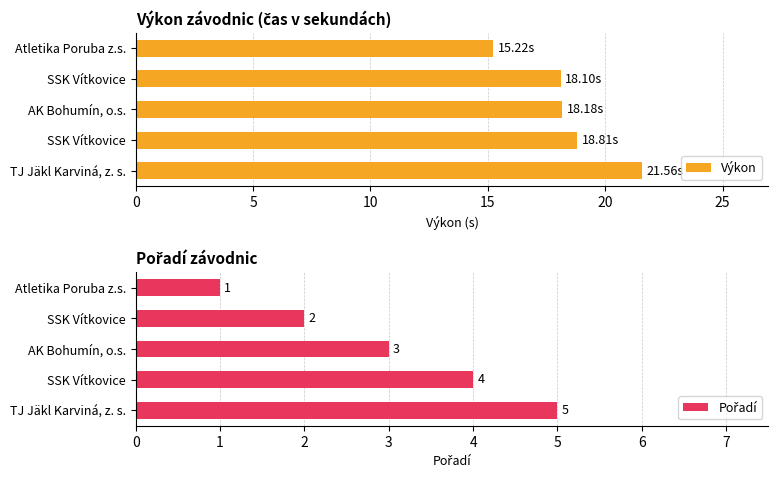

Which series has the largest total across all categories?

Výkon